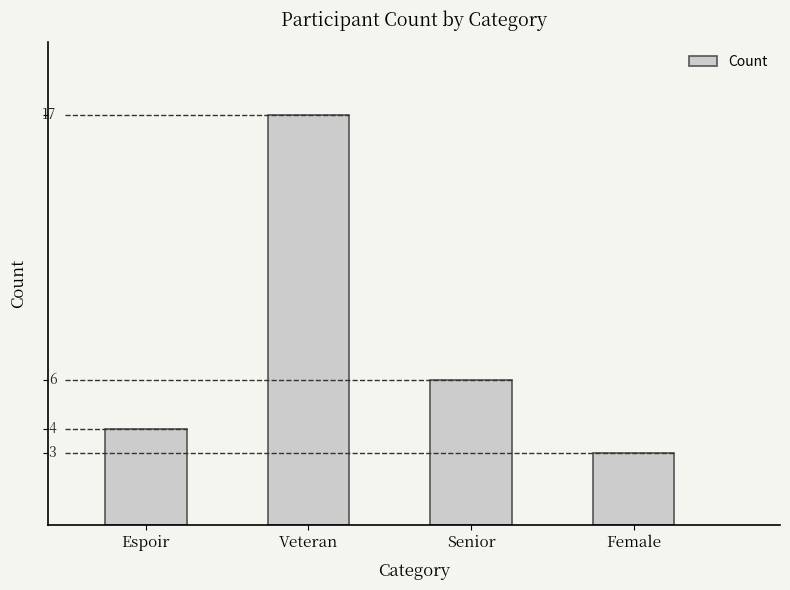

What is the greatest value displayed?

17